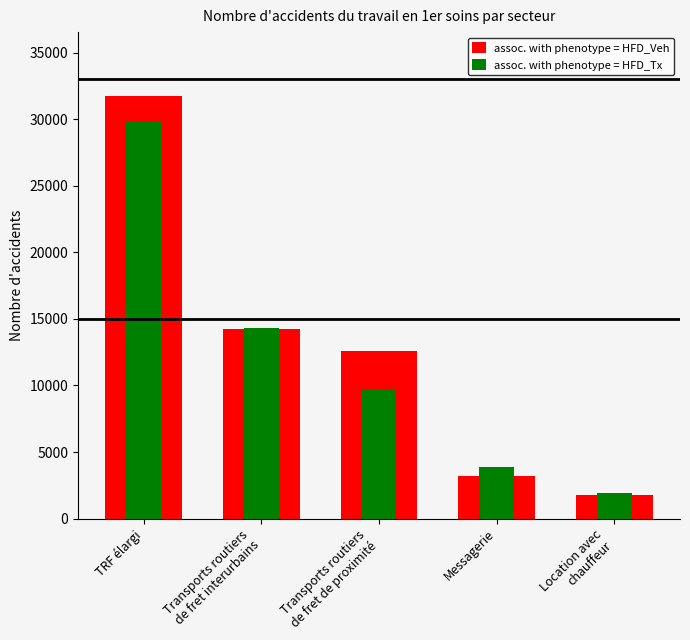

What is the maximum value for assoc. with phenotype = HFD_Tx?

29864